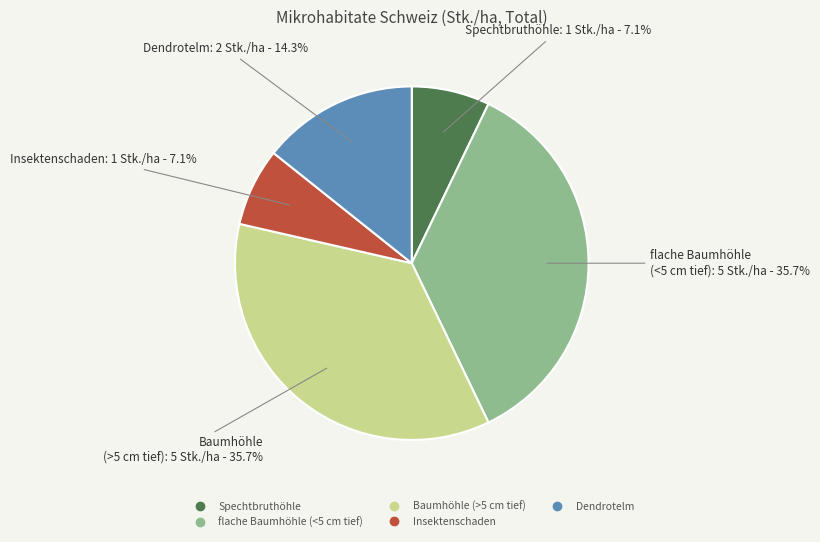

Does any single category account for the majority?

No